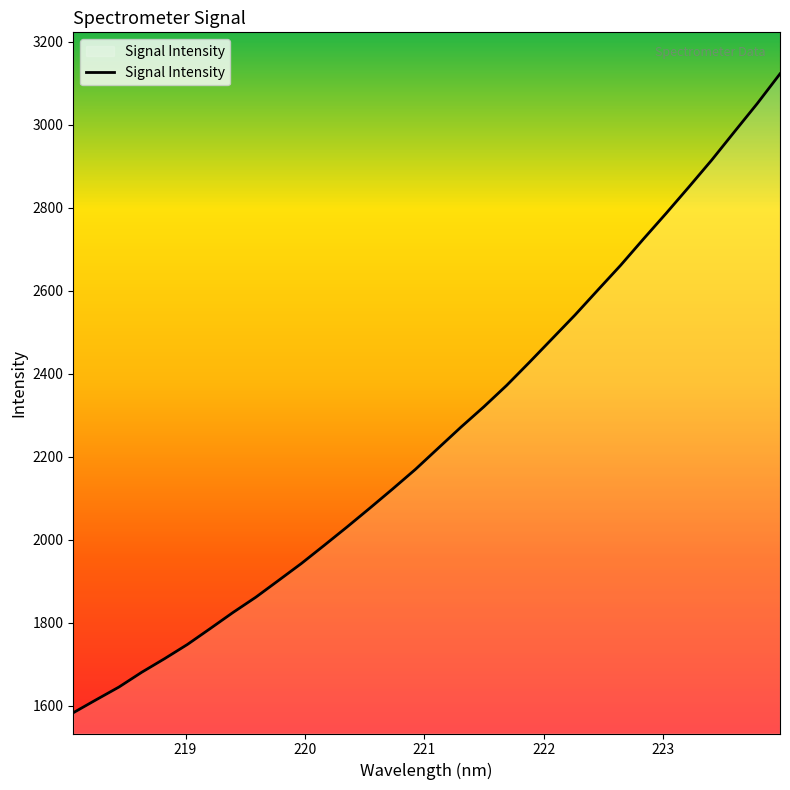

What is the difference between the maximum and minimum values?

1539.6